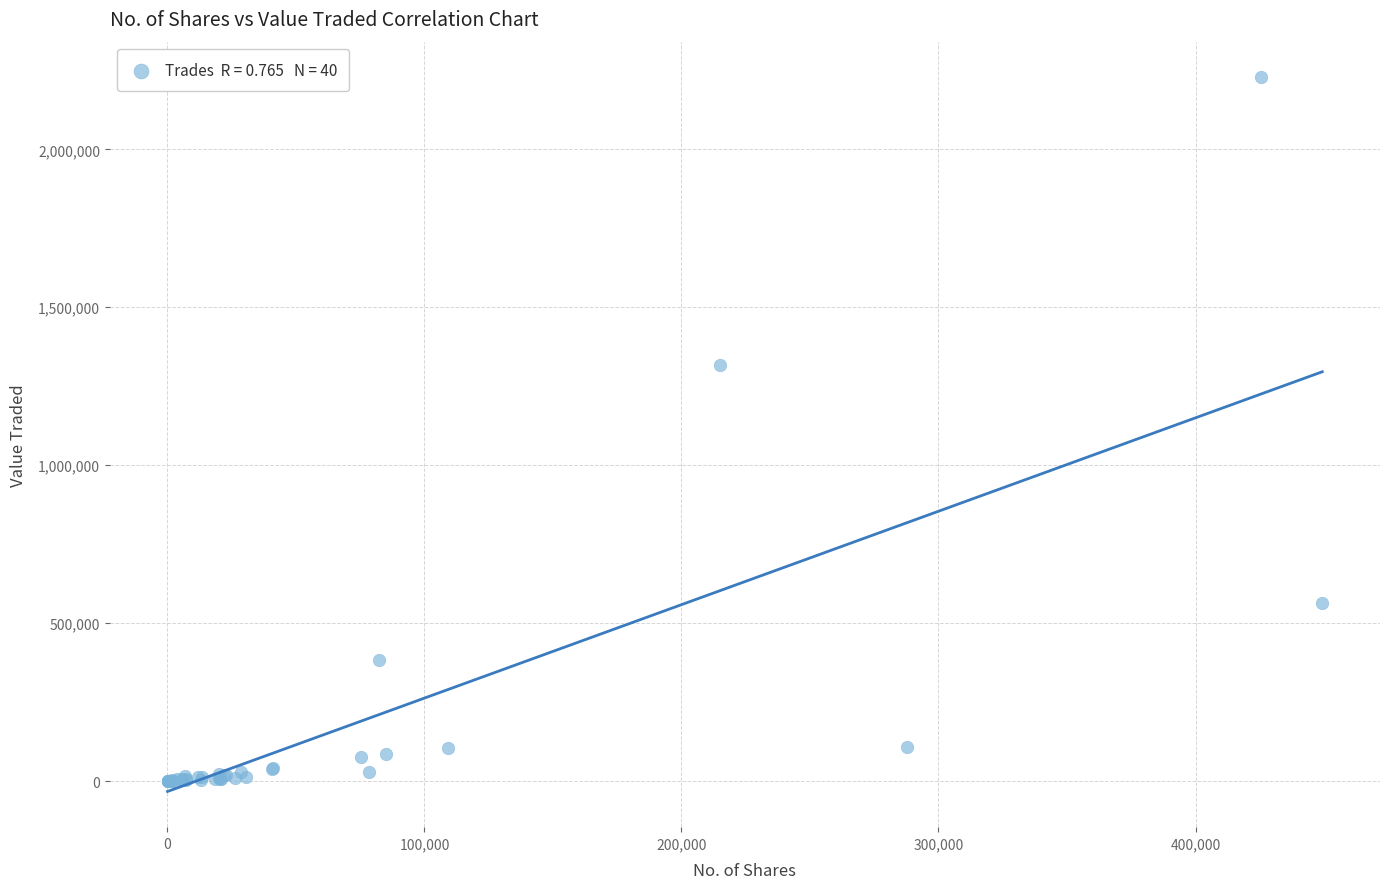

What Y value in the scatter plot is closest to 1113977?

1318624